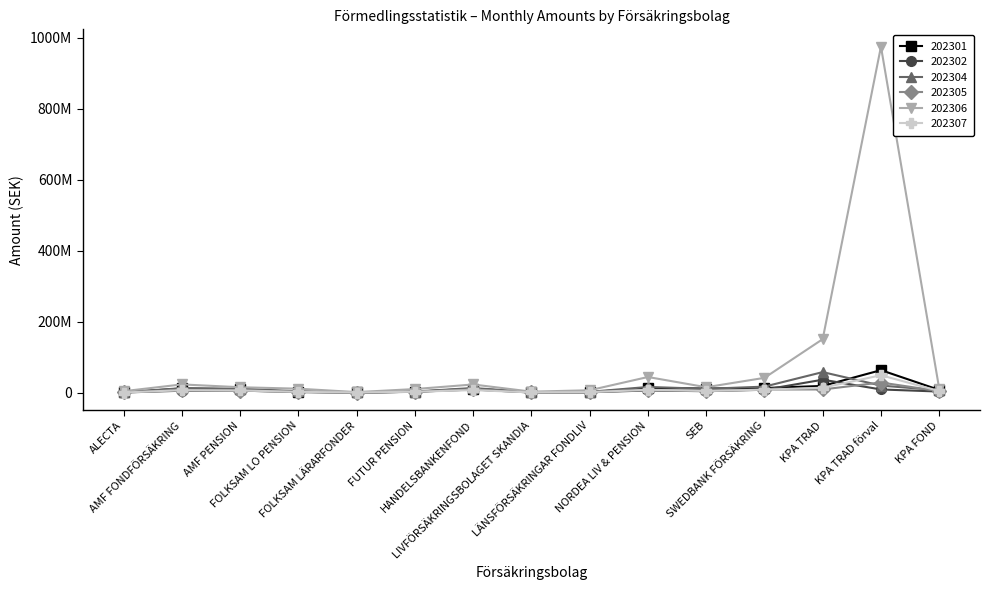

What are all the series names shown in the legend?

202301, 202302, 202304, 202305, 202306, 202307